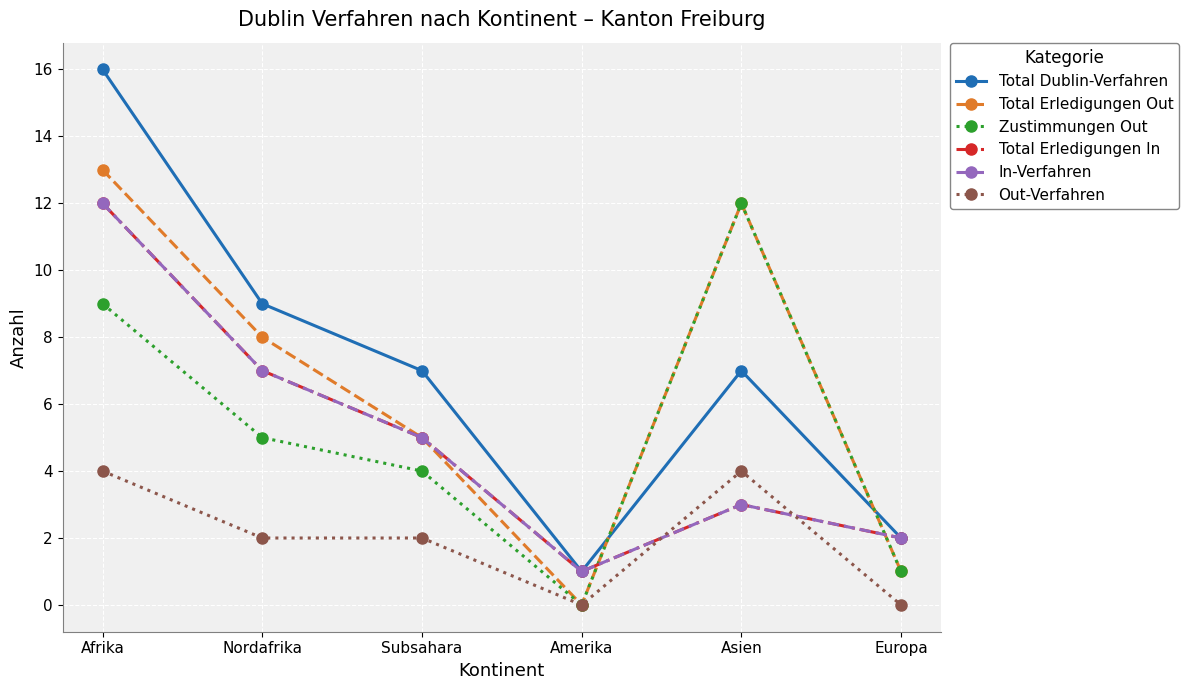

What is the total value across all series at Subsahara?

28